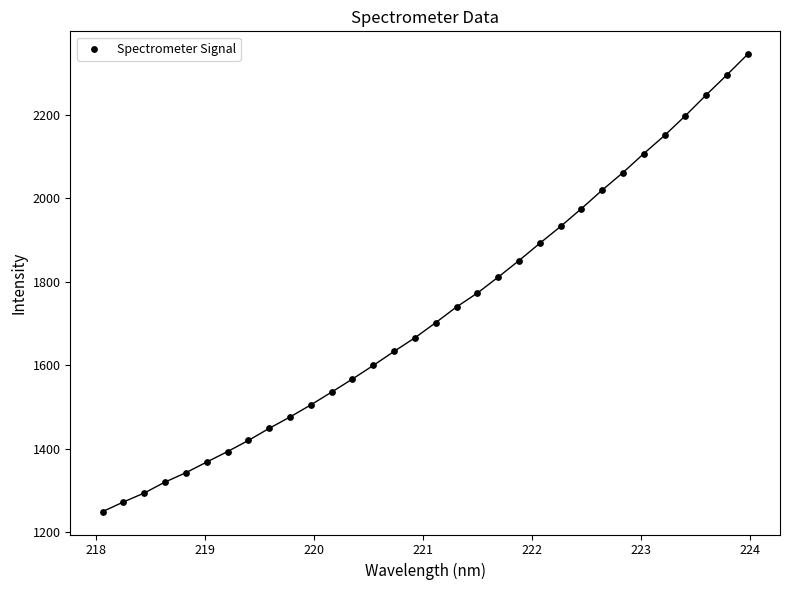

What is the range of X values (max minus min)?

5.9